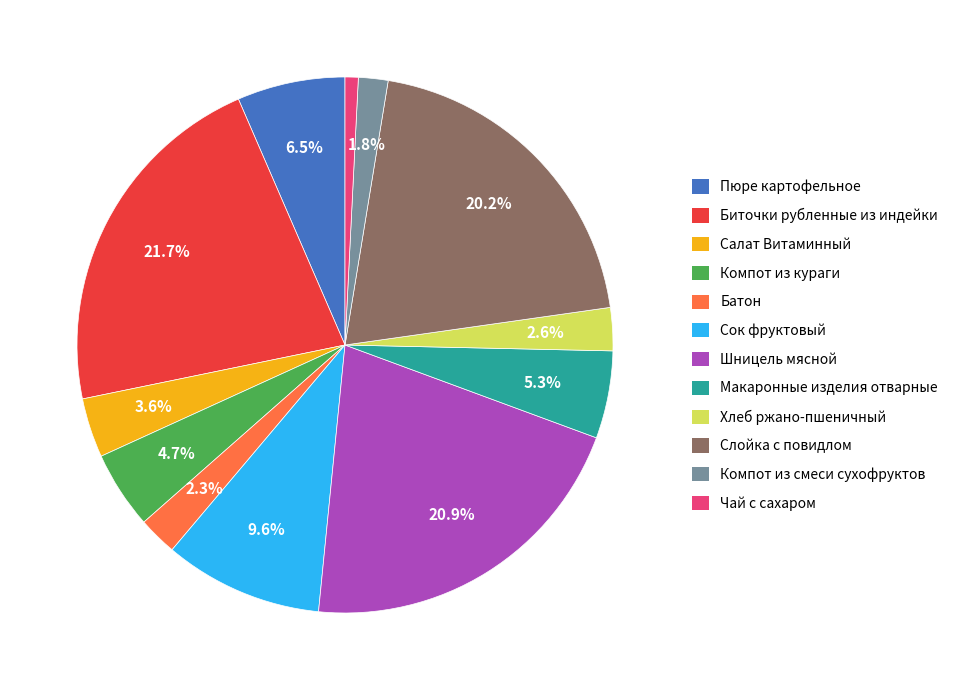

How many segments does this pie chart have?

12